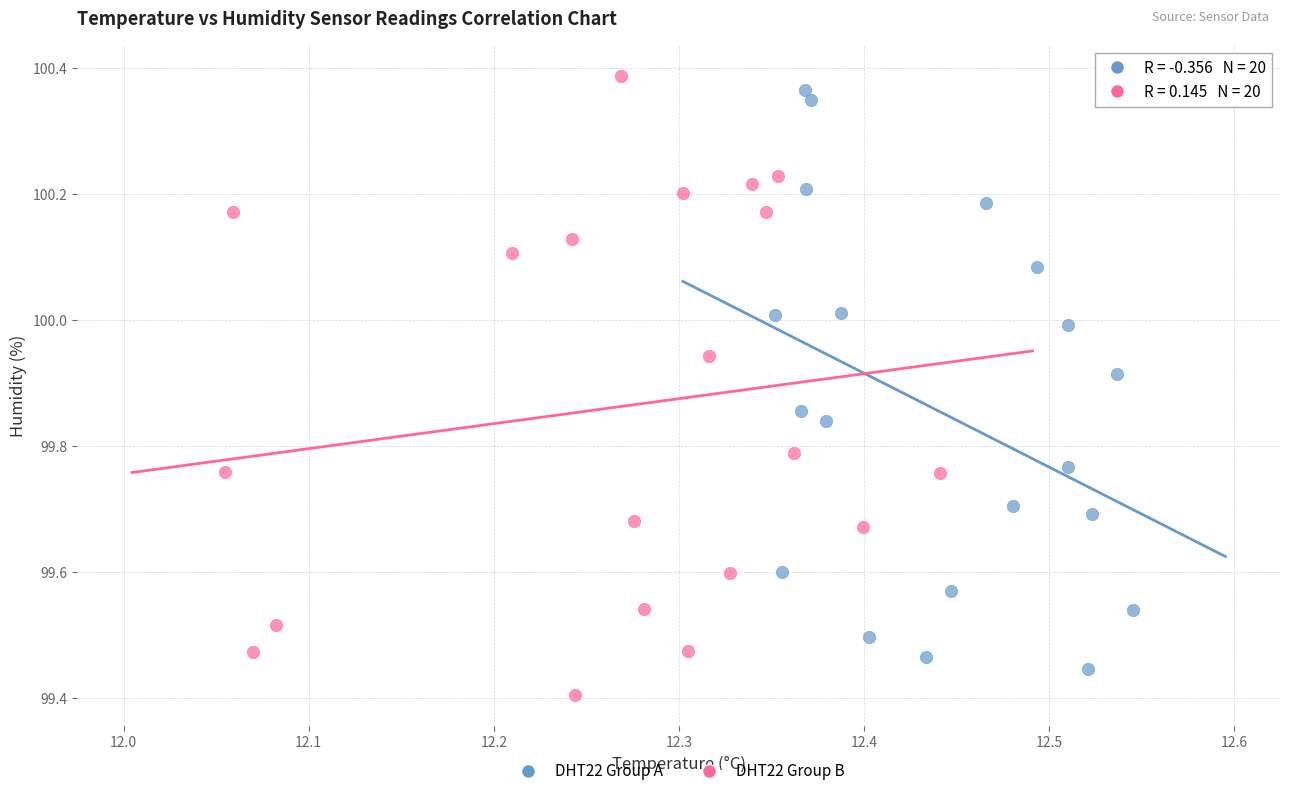

Which series reaches the minimum Y coordinate?

DHT22 Group B